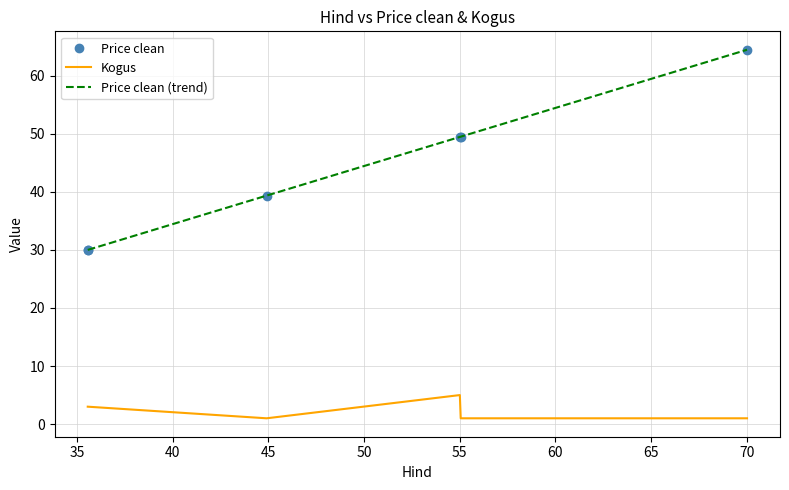

True or false: Price clean (trend) has more than 2 interior local peaks.

False